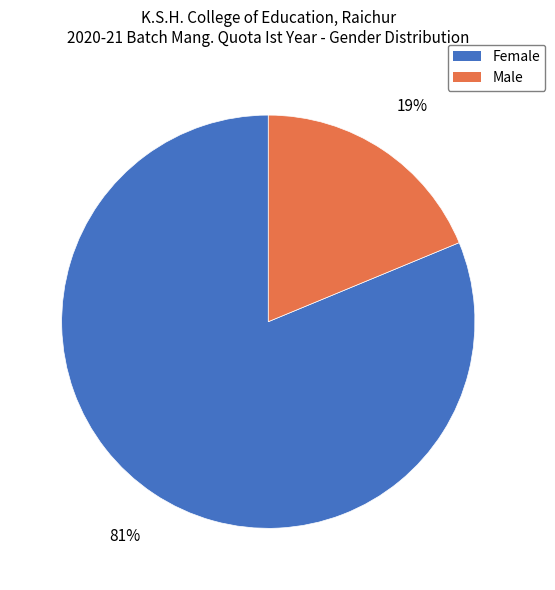

Combined, do Male and Female account for over 50%?

Yes